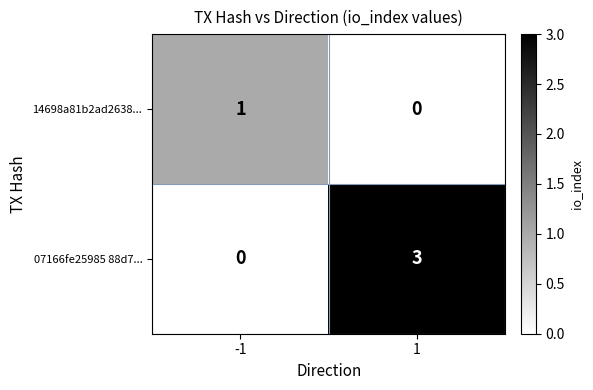

What is the greatest value displayed?

3